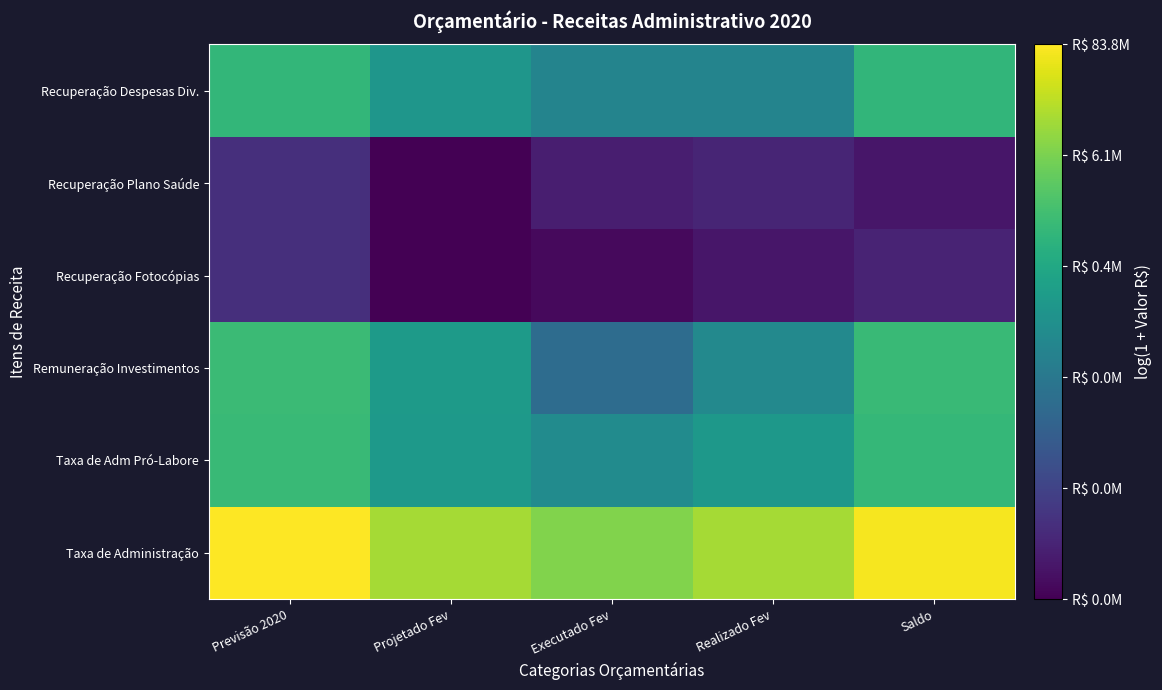

Reading left to right, transcribe all the data shown in this chart.

Taxa de Administração: Previsão 2020=18.2	Projetado Fev=16.5	Executado Fev=15.8	Realizado Fev=16.5	Saldo=18.1
Taxa de Adm Pró-Labore: Previsão 2020=14.0	Projetado Fev=12.2	Executado Fev=11.4	Realizado Fev=12.1	Saldo=13.8
Remuneração Investimentos: Previsão 2020=14.1	Projetado Fev=12.3	Executado Fev=9.7	Realizado Fev=11.3	Saldo=14.0
Recuperação Fotocópias: Previsão 2020=6.9	Projetado Fev=5.1	Executado Fev=5.4	Realizado Fev=5.9	Saldo=6.4
Recuperação Plano Saúde: Previsão 2020=6.9	Projetado Fev=5.1	Executado Fev=6.2	Realizado Fev=6.5	Saldo=5.9
Recuperação Despesas Div.: Previsão 2020=13.8	Projetado Fev=12.0	Executado Fev=11.1	Realizado Fev=11.1	Saldo=13.7